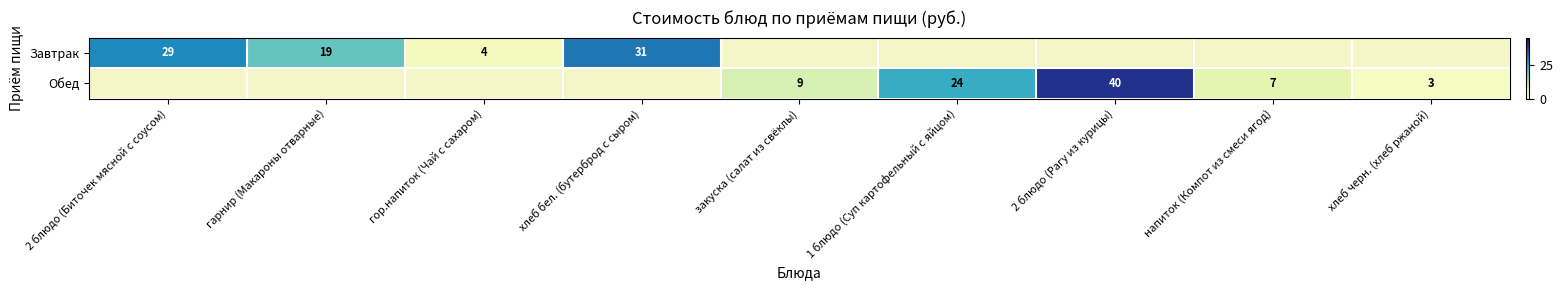

How many distinct data groups are displayed?

2